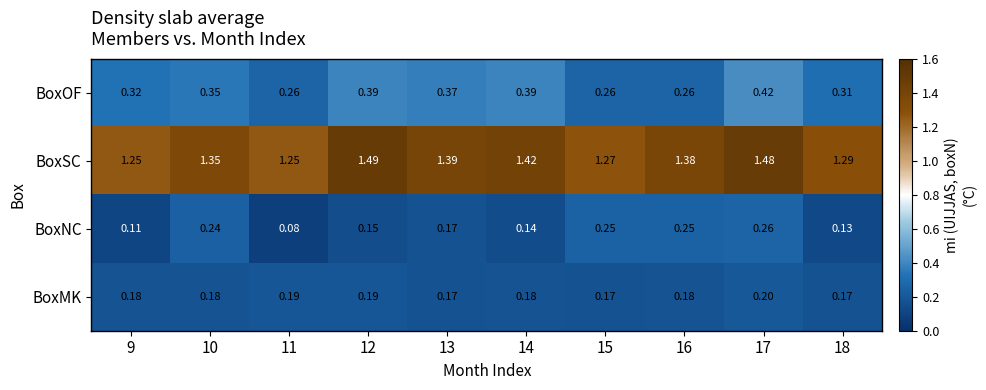

What is the difference between the highest and lowest values at 15?

1.1